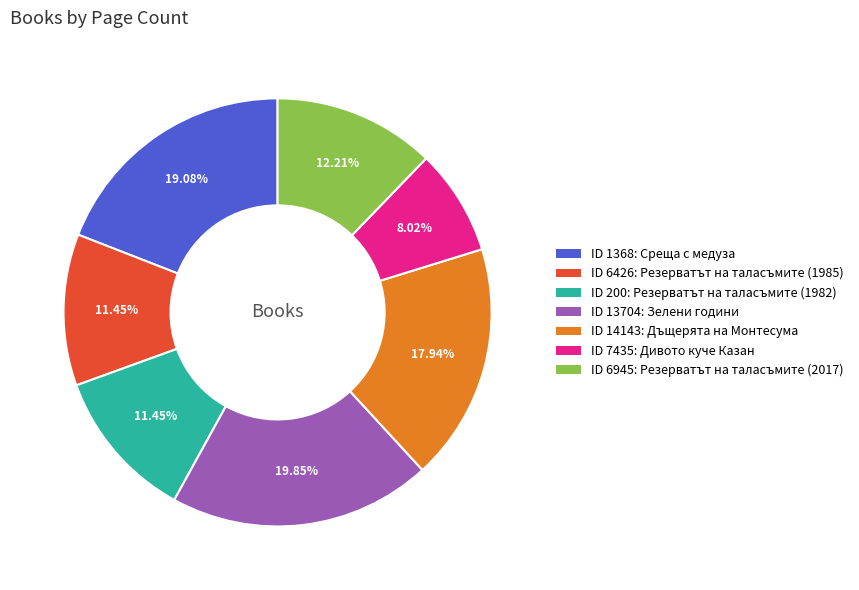

Is there a majority slice in this chart?

No